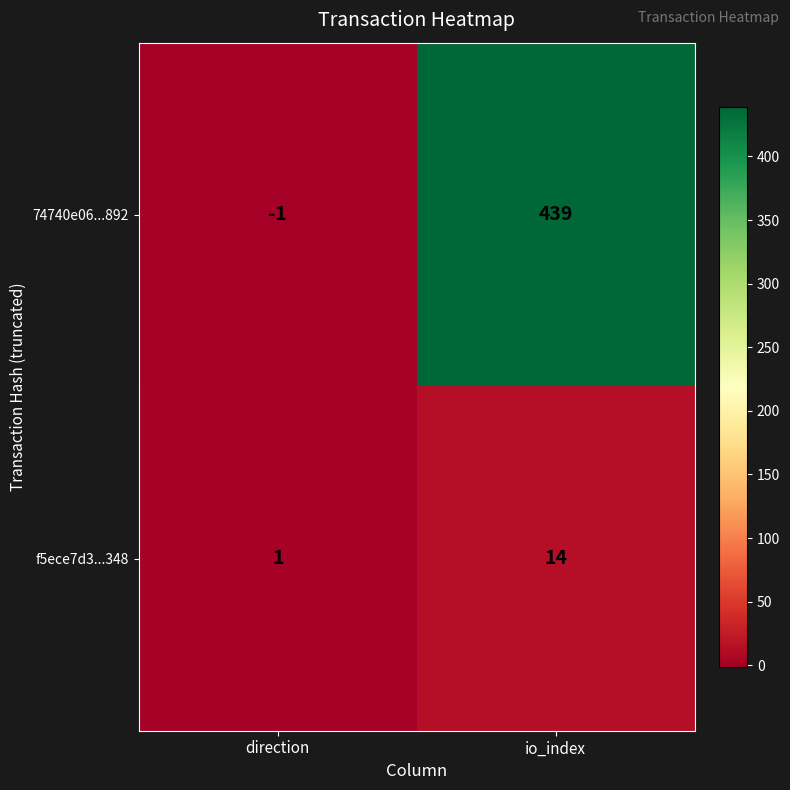

True or false: 74740e06...892 has a value of -1 at direction.

True